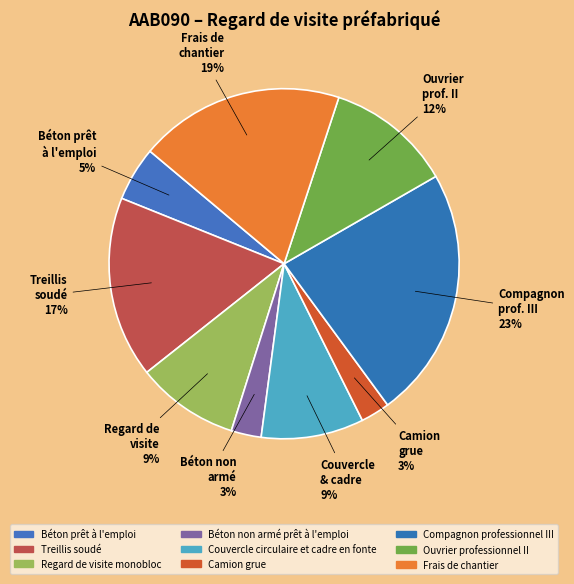

How many slices are in this pie chart?

9